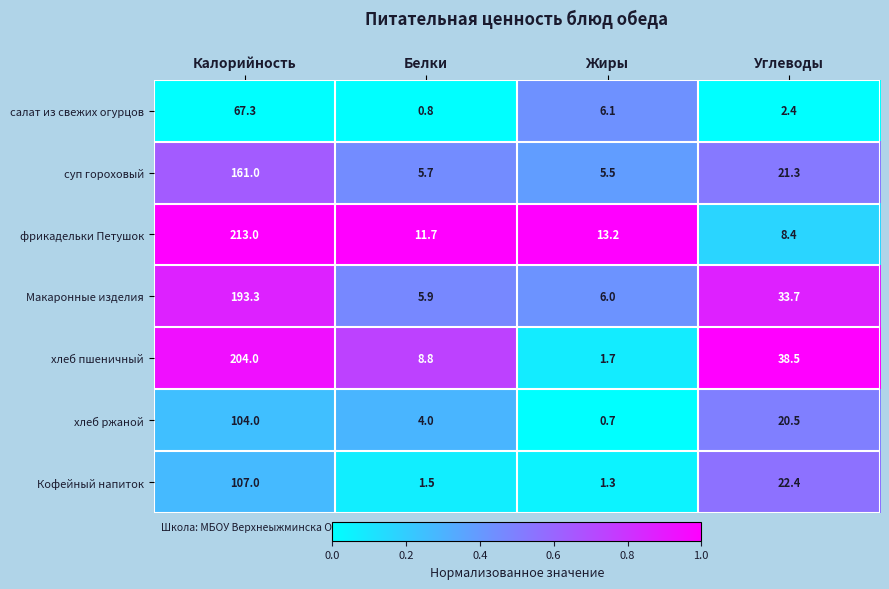

Rank the series by their maximum value, from highest to lowest.

фрикадельки Петушок, хлеб пшеничный, Макаронные изделия, суп гороховый, Кофейный напиток, хлеб ржаной, салат из свежих огурцов